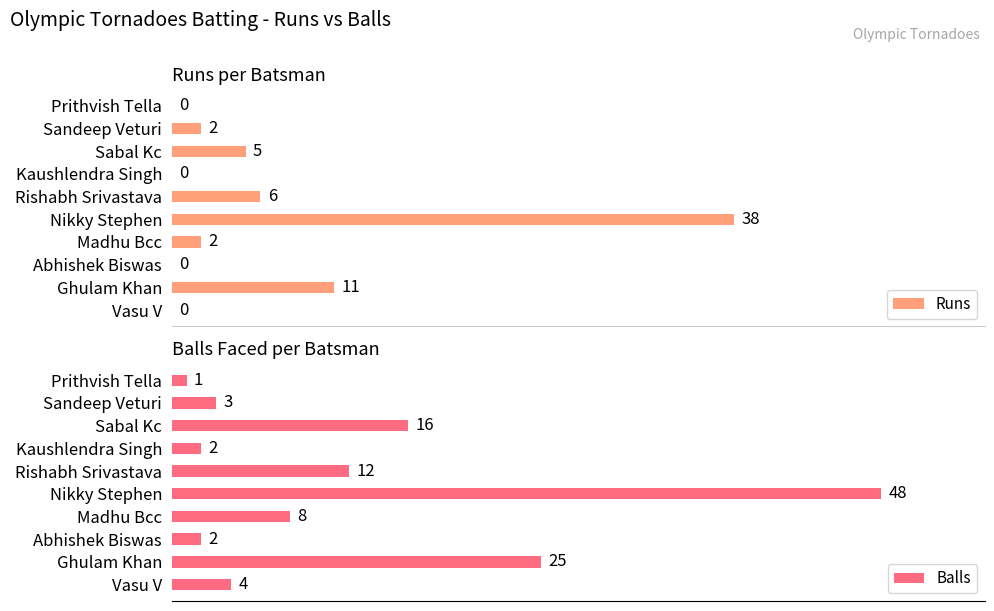

How many values in the Balls series are below 8?

5